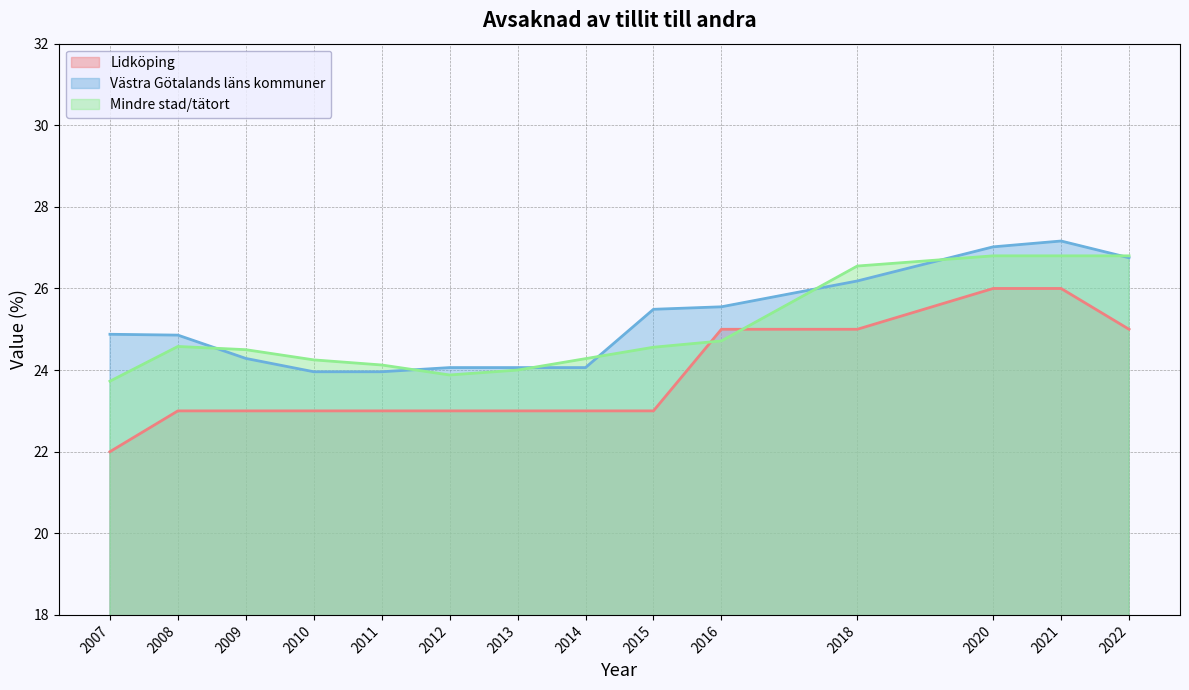

Does the chart display data point markers on the line(s)?

No